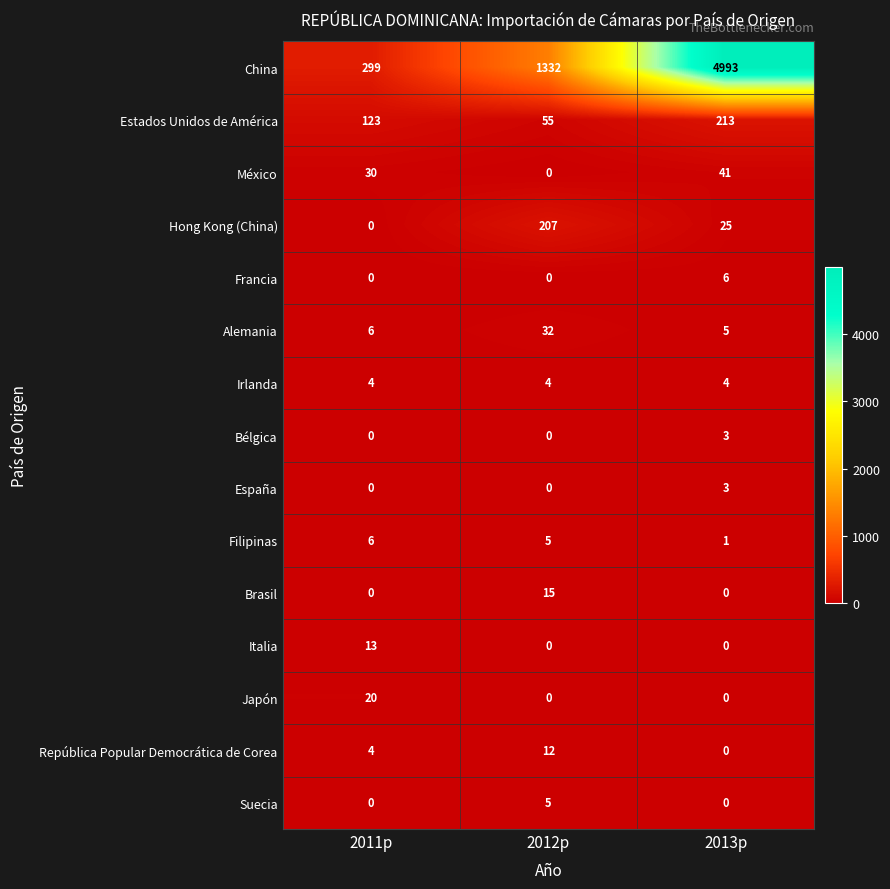

Is it true that China equals 2122 at 2012p?

False